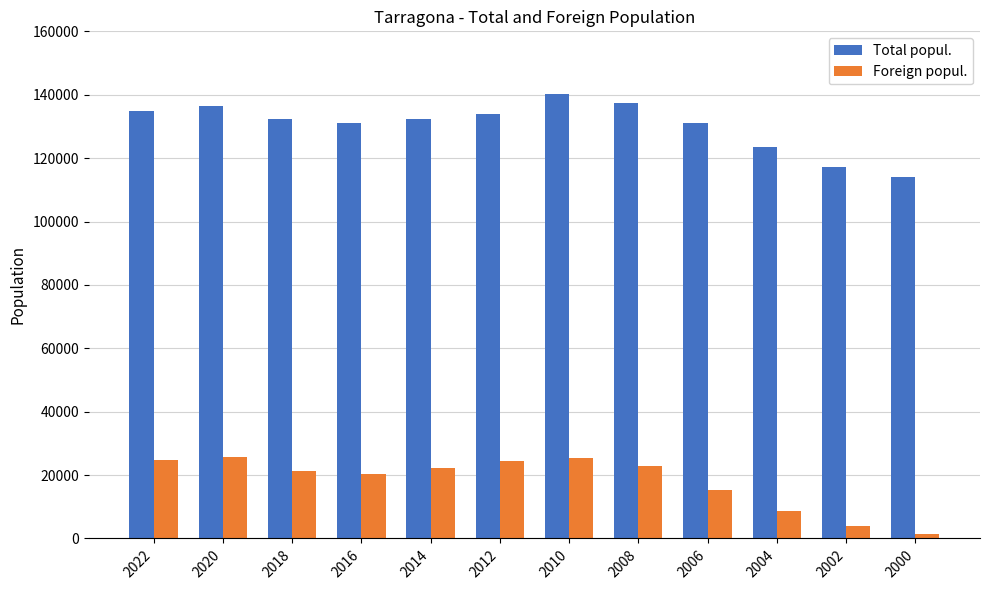

How many groups of bars are there?

12